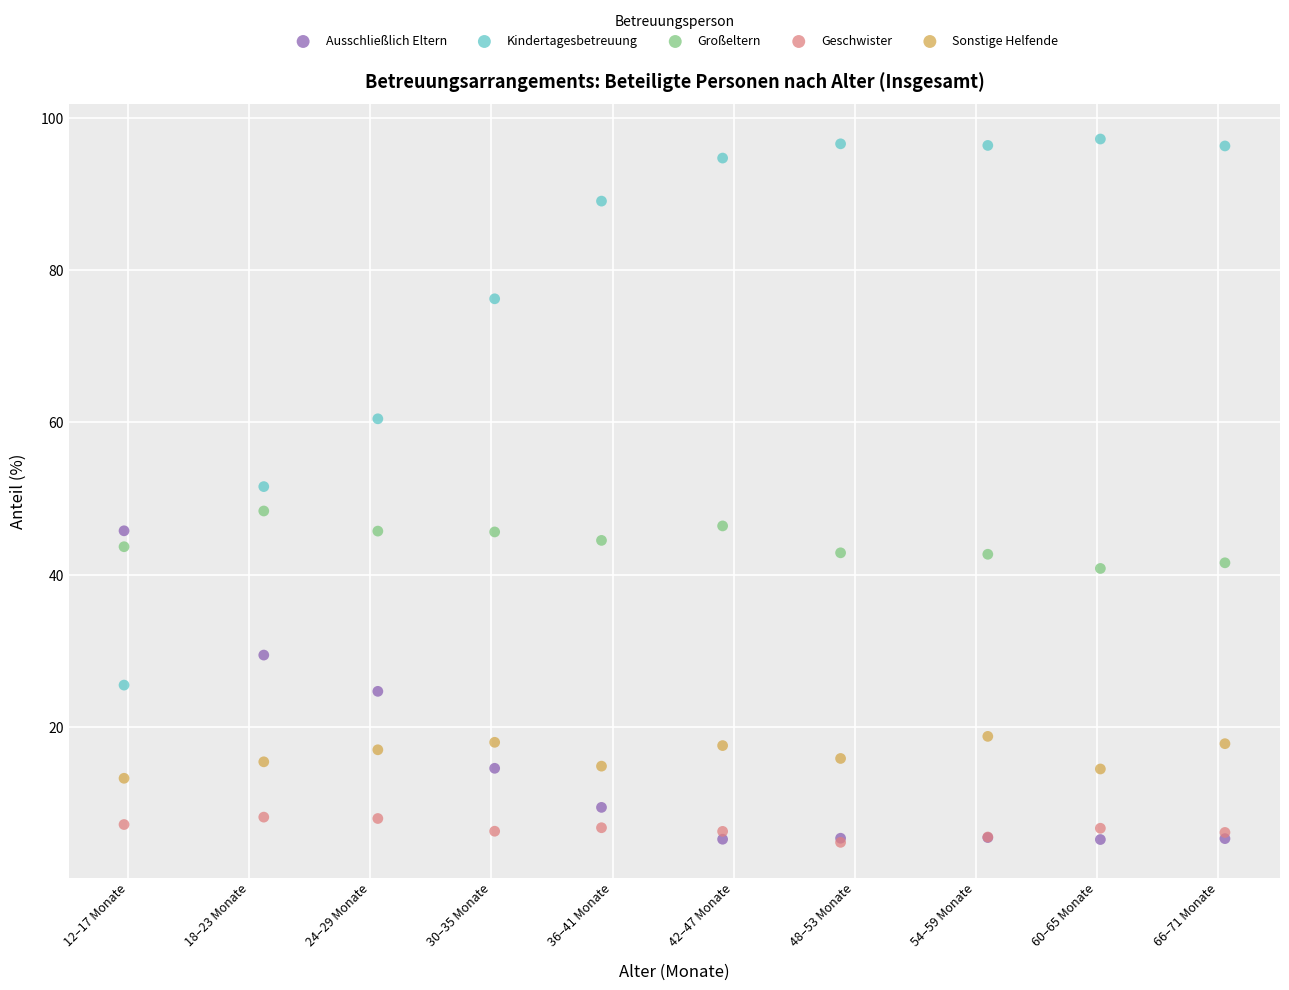

Which series reaches the maximum Y coordinate?

Kindertagesbetreuung